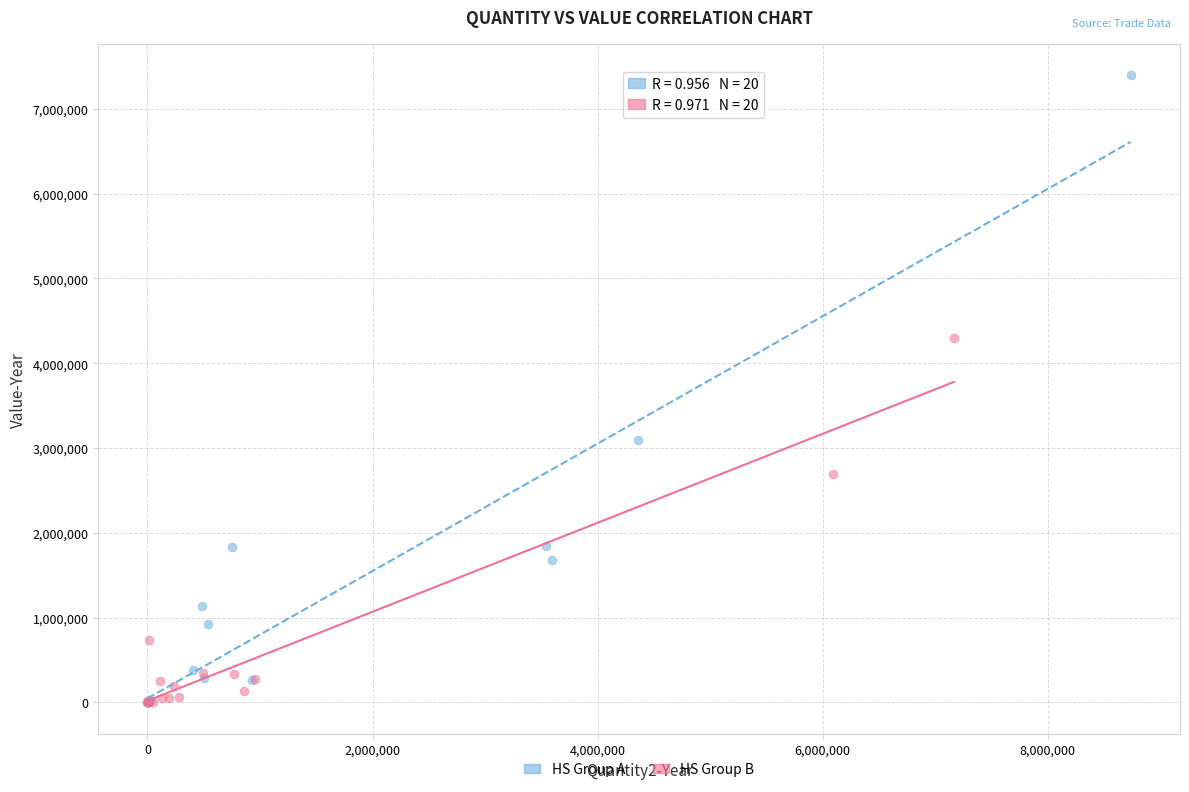

What are all the series names shown in the legend?

HS Group A, HS Group B